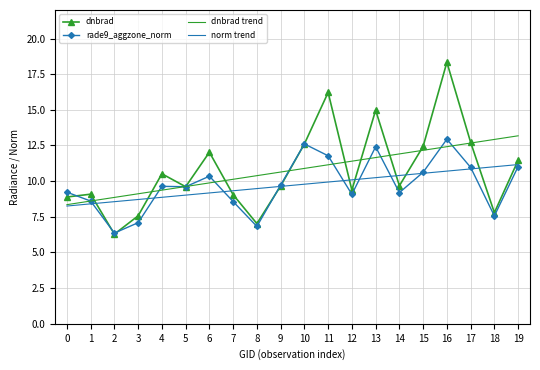

At which label is dnbrad closest to 12?

6